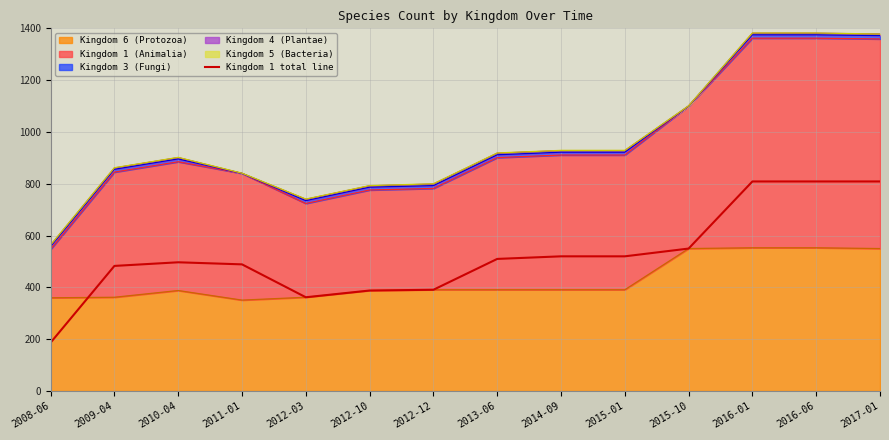

Count the number of values greater than 510.

6